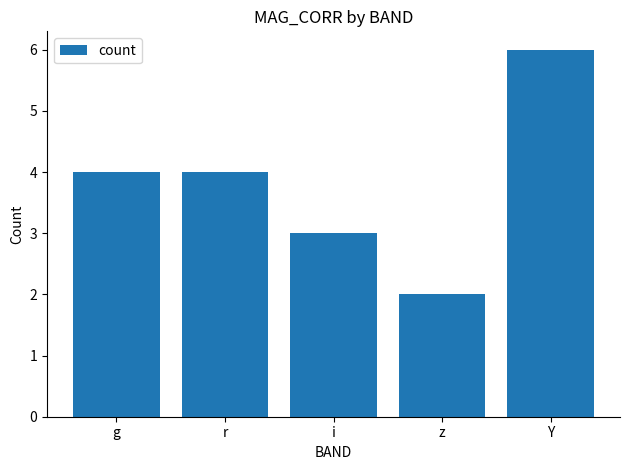

What is the value of the 4th bar from the left?

2